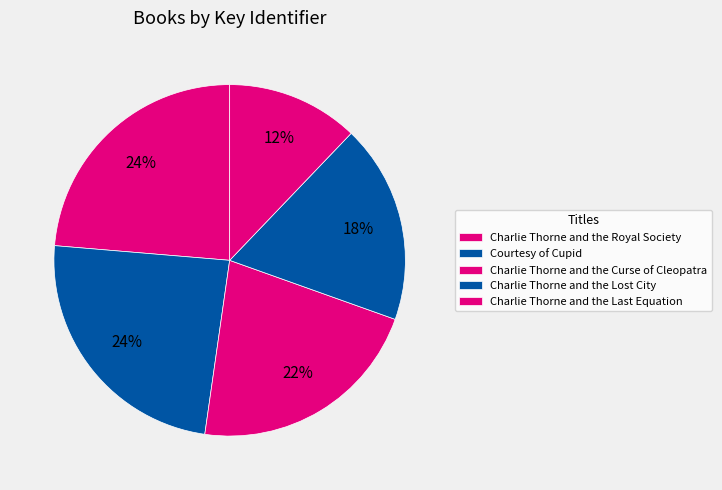

To the nearest percent, what portion does Courtesy of Cupid represent?

24%